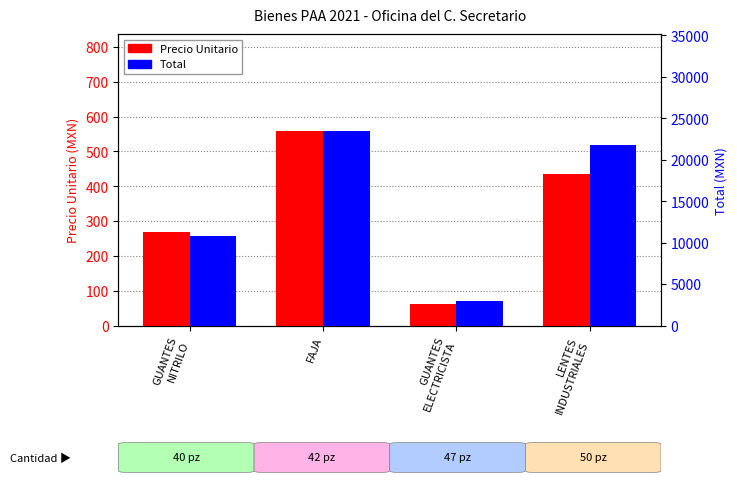

At which label does Precio Unitario first exceed 435?

FAJA